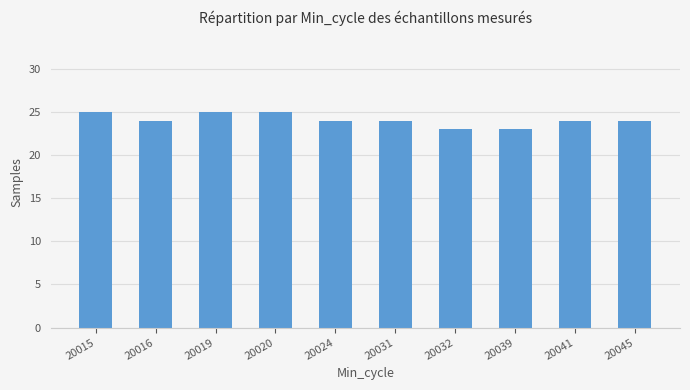

Are the bars grouped side by side (vs. stacked)?

No